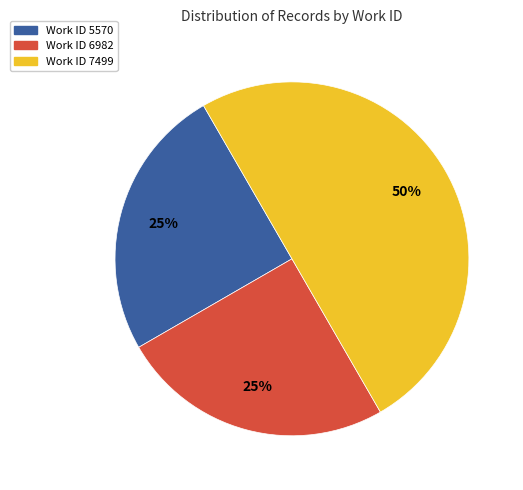

To the nearest percent, what is the average slice percentage?

33%